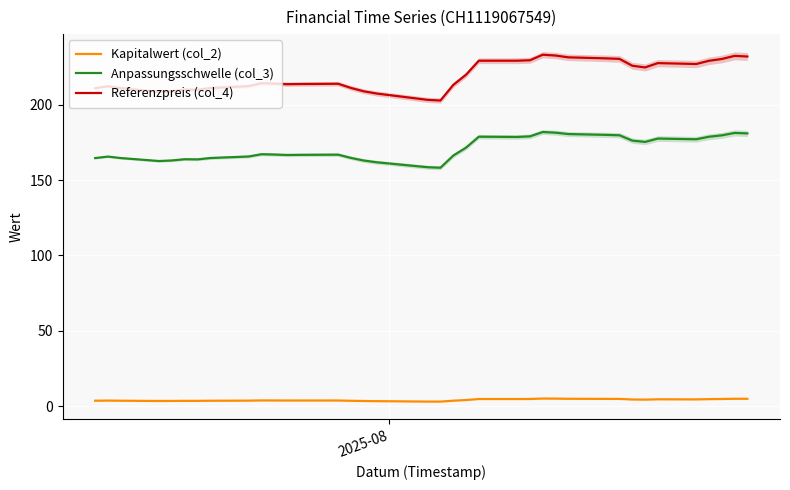

What is the average value of the Anpassungsschwelle (col_3) series?

171.0